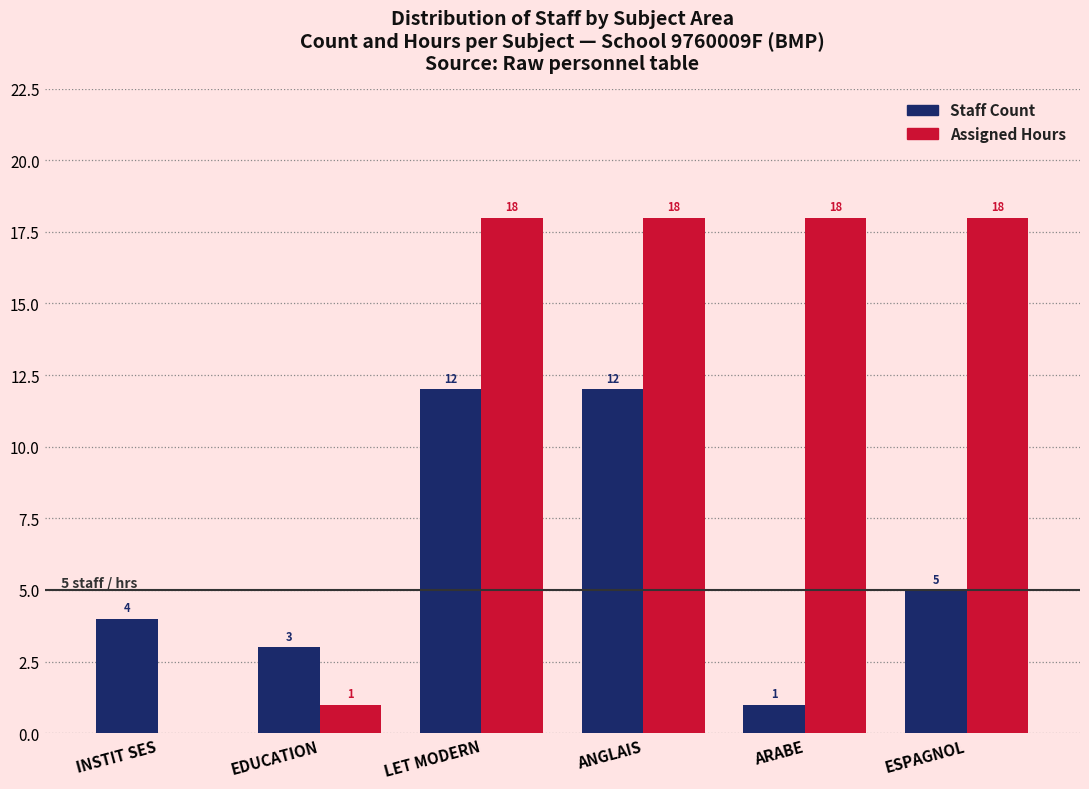

What is the approximate value of Staff Count at LET MODERN?

12